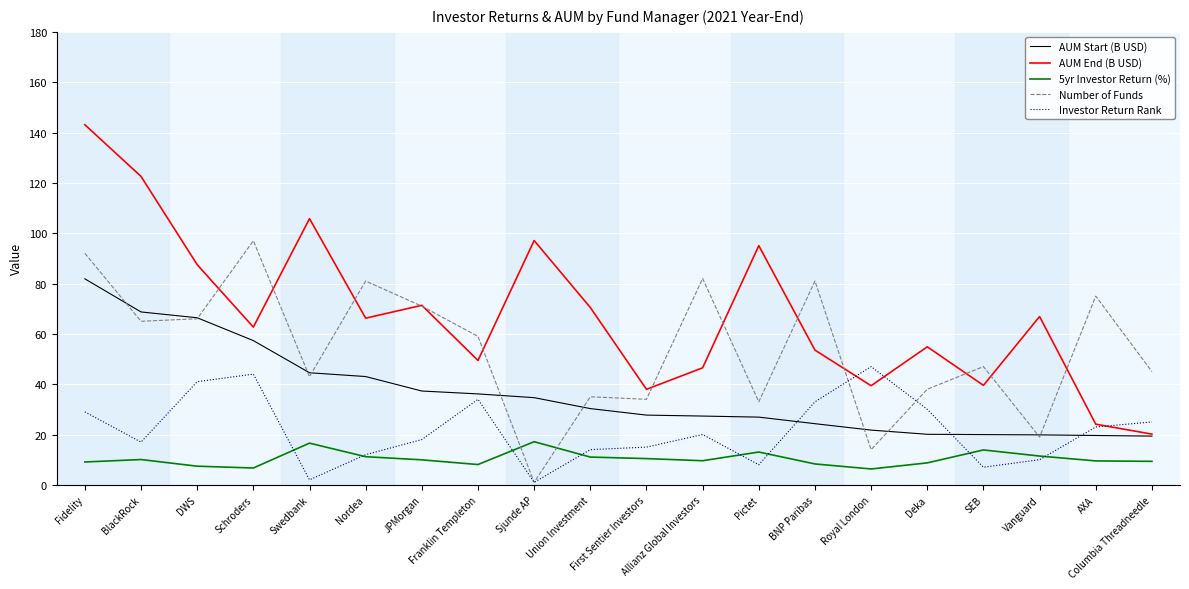

Rank the series by their maximum value, from lowest to highest.

5yr Investor Return (%), Investor Return Rank, AUM Start (B USD), Number of Funds, AUM End (B USD)